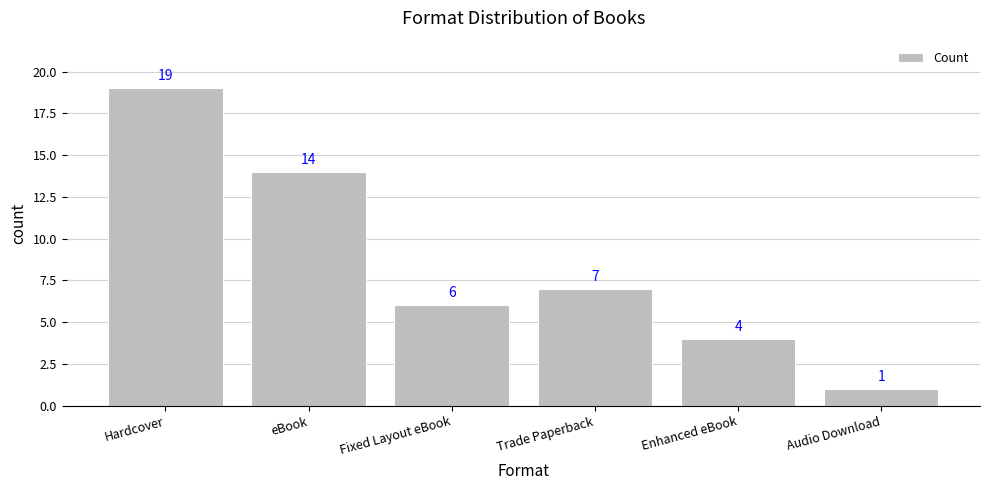

Between Enhanced eBook and Hardcover, which is larger?

Hardcover